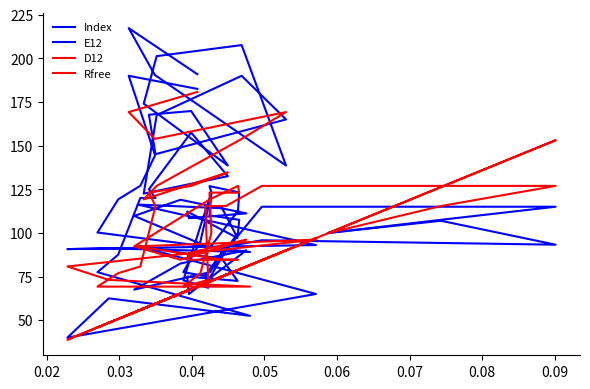

Which series has the widest spread of values?

E12